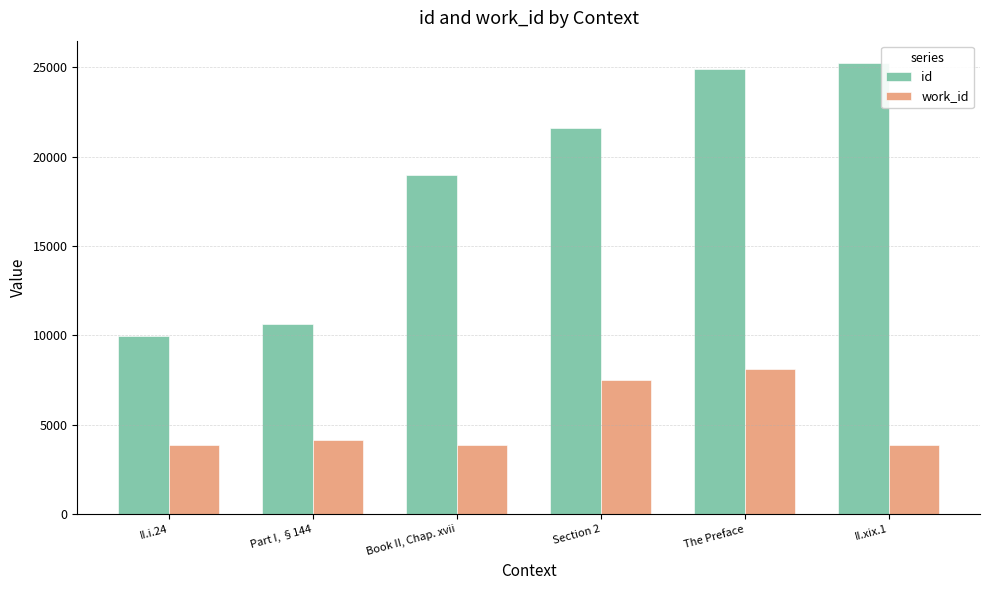

What is the difference between the highest and lowest values at II.i.24?

6082